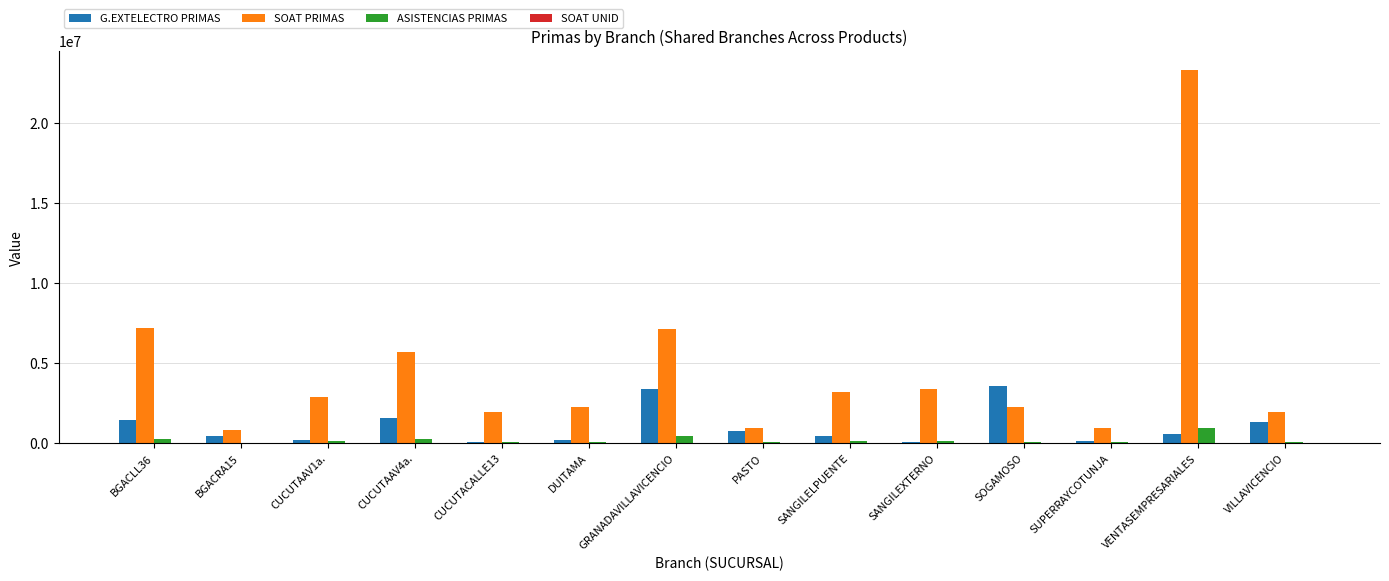

How many categories are shown in the chart?

14